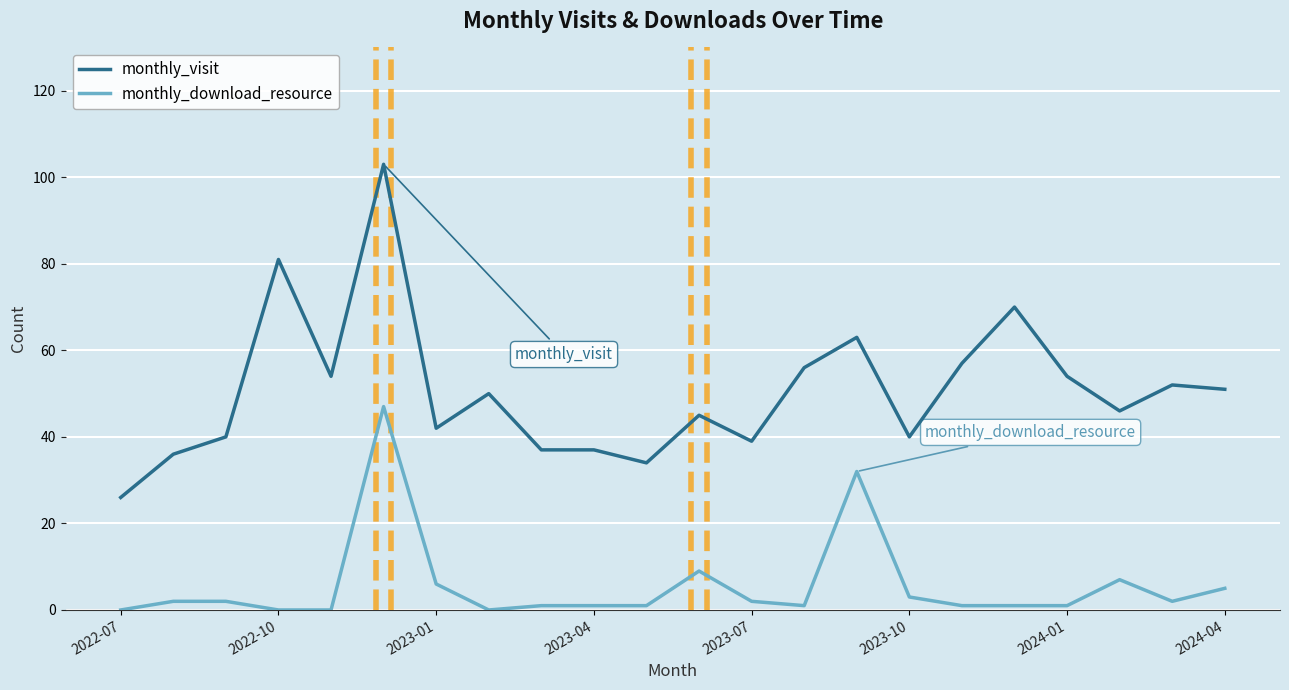

True or false: monthly_download_resource and monthly_visit intersect in this chart.

False